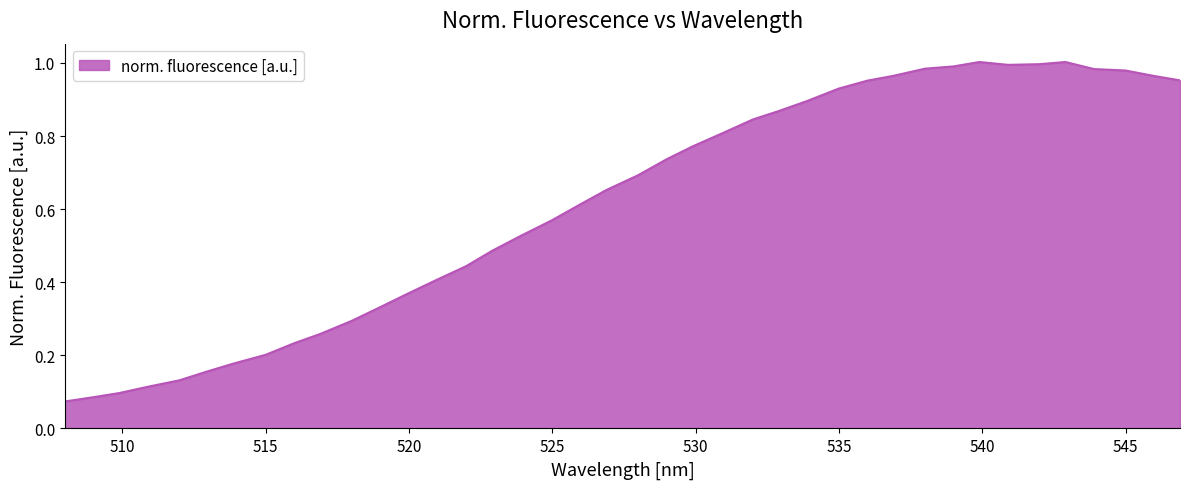

Does the chart display data point markers on the line(s)?

No